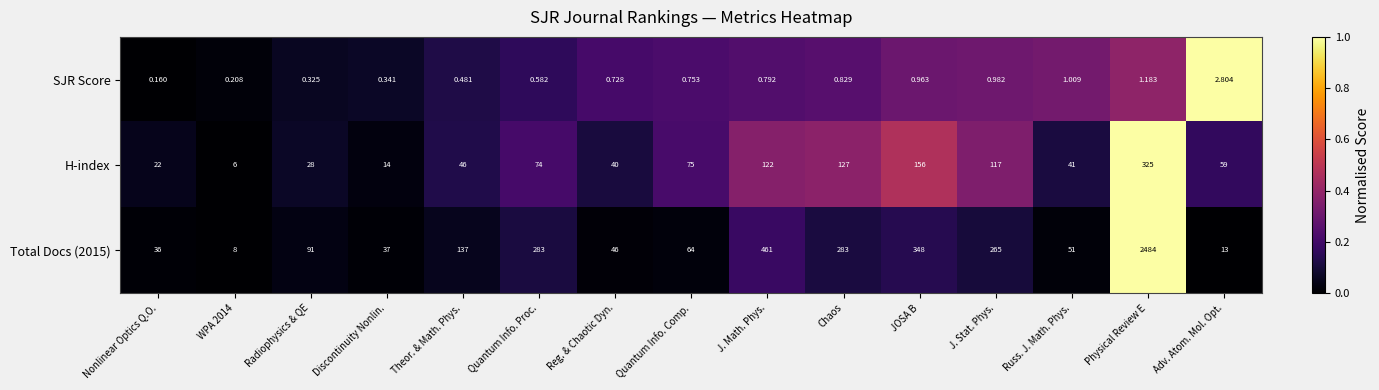

How many data points does each series have?

15